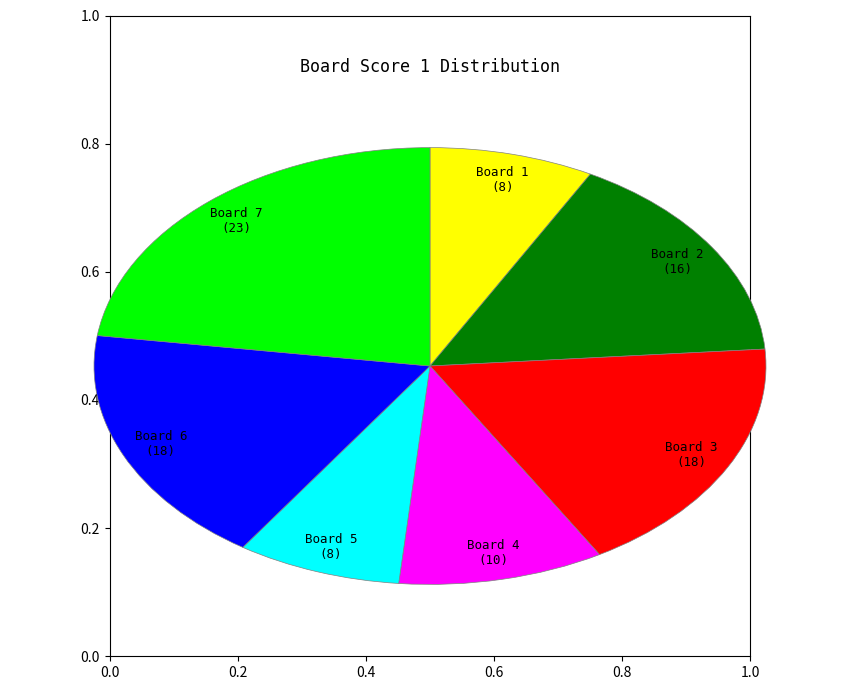

Does Board 6 represent more than half of the total?

No